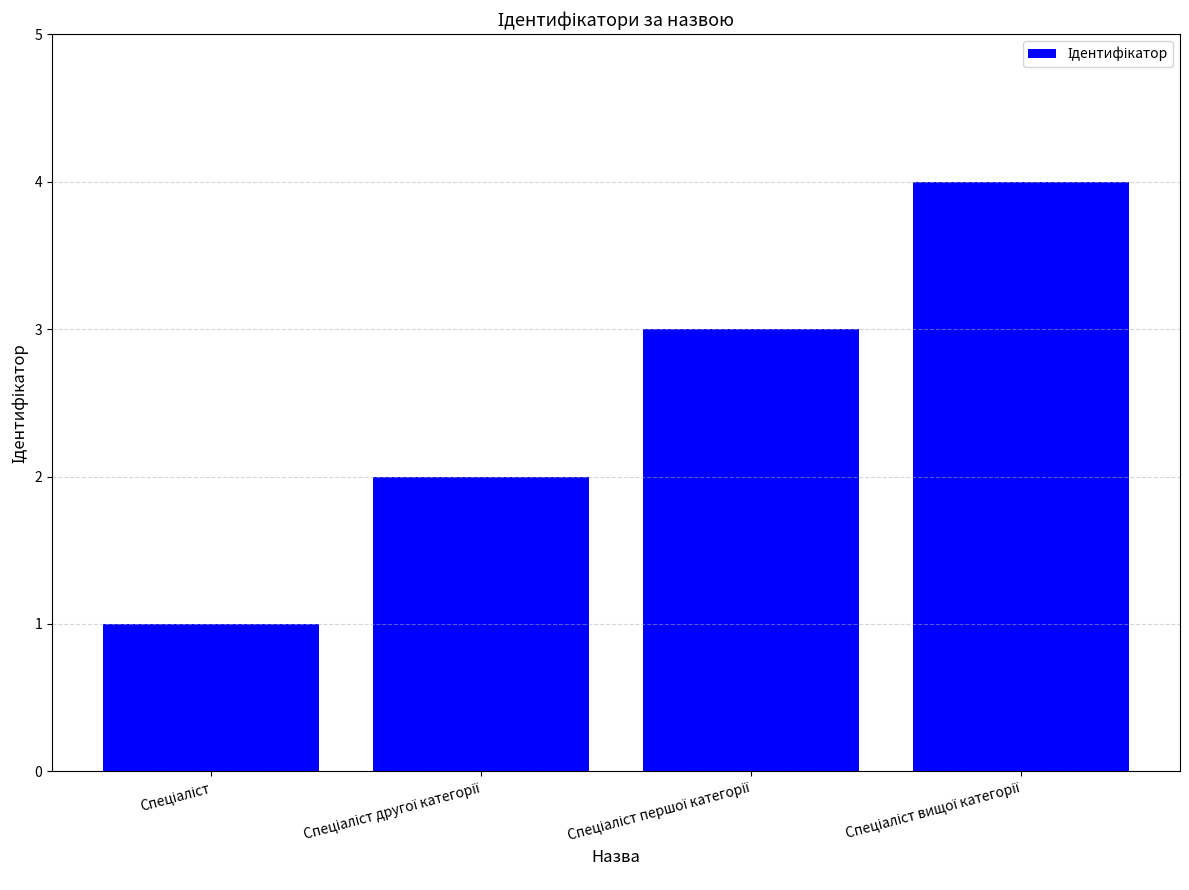

What is the maximum value shown in the chart?

4